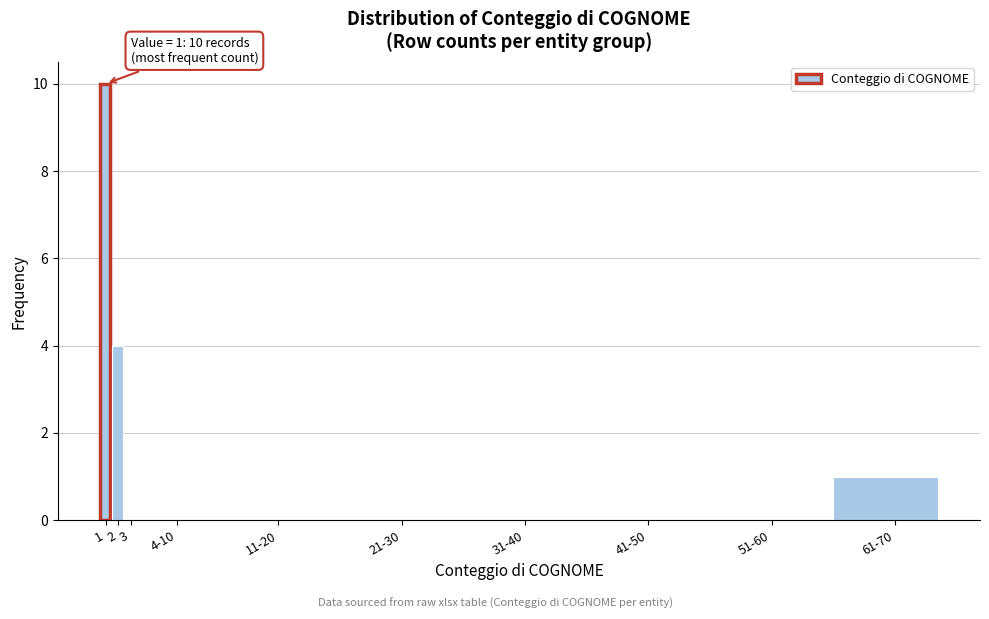

Reading right to left, extract all data points from this chart.

61-70=1	51-60=0	41-50=0	31-40=0	21-30=0	11-20=0	4-10=0	3=0	2=4	1=10